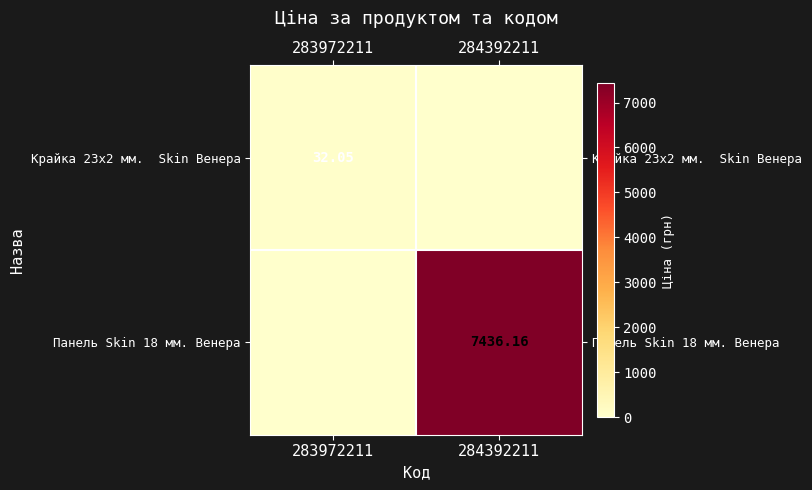

At which label is Панель Skin 18 мм. Венера closest to 3718?

283972211